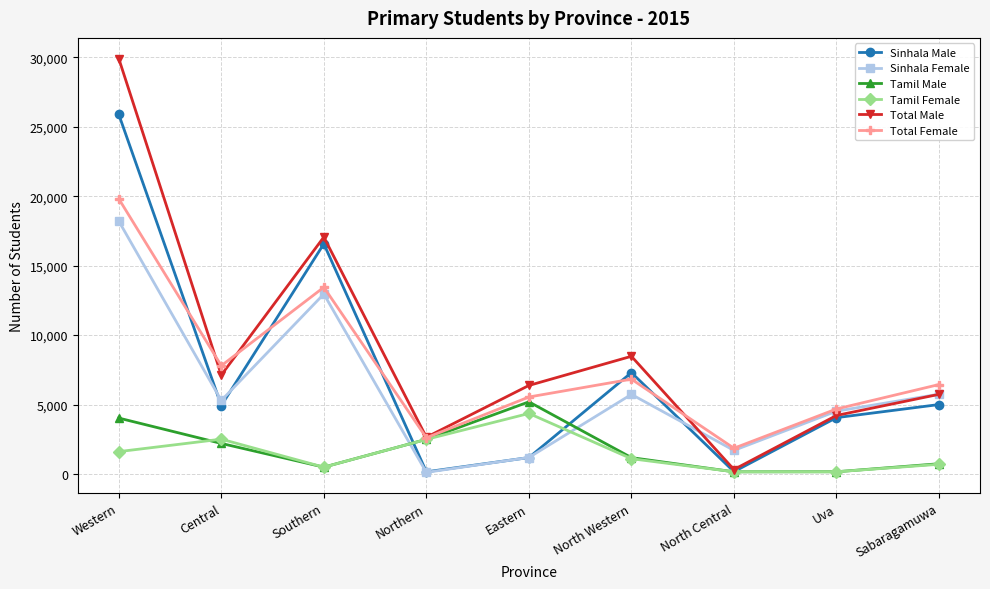

Is the value of Total Female at Sabaragamuwa greater than the value of Tamil Female at Western?

Yes